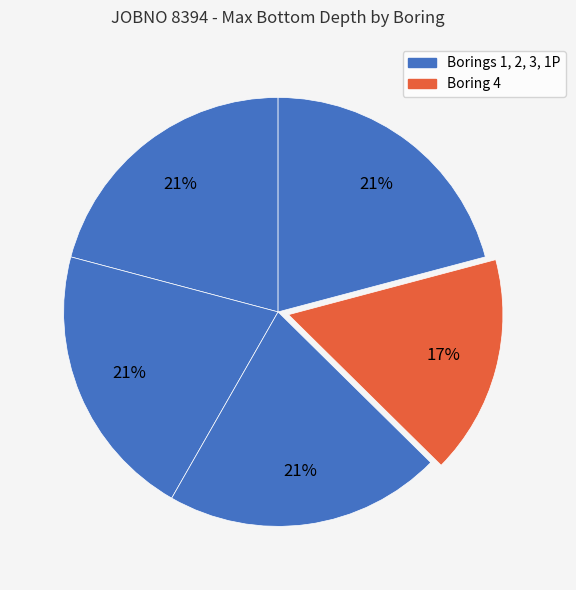

To the nearest percent, what is the average slice percentage?

20%